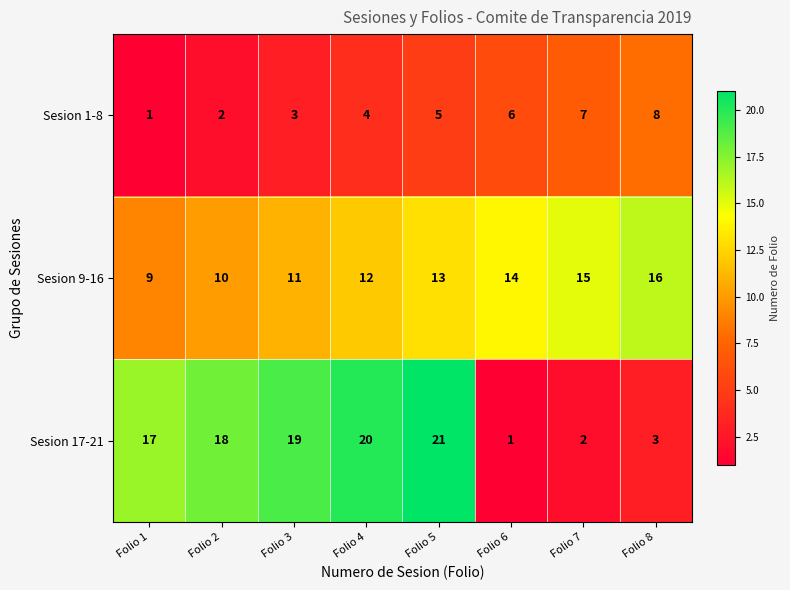

What is the total value across all series at Folio 5?

39